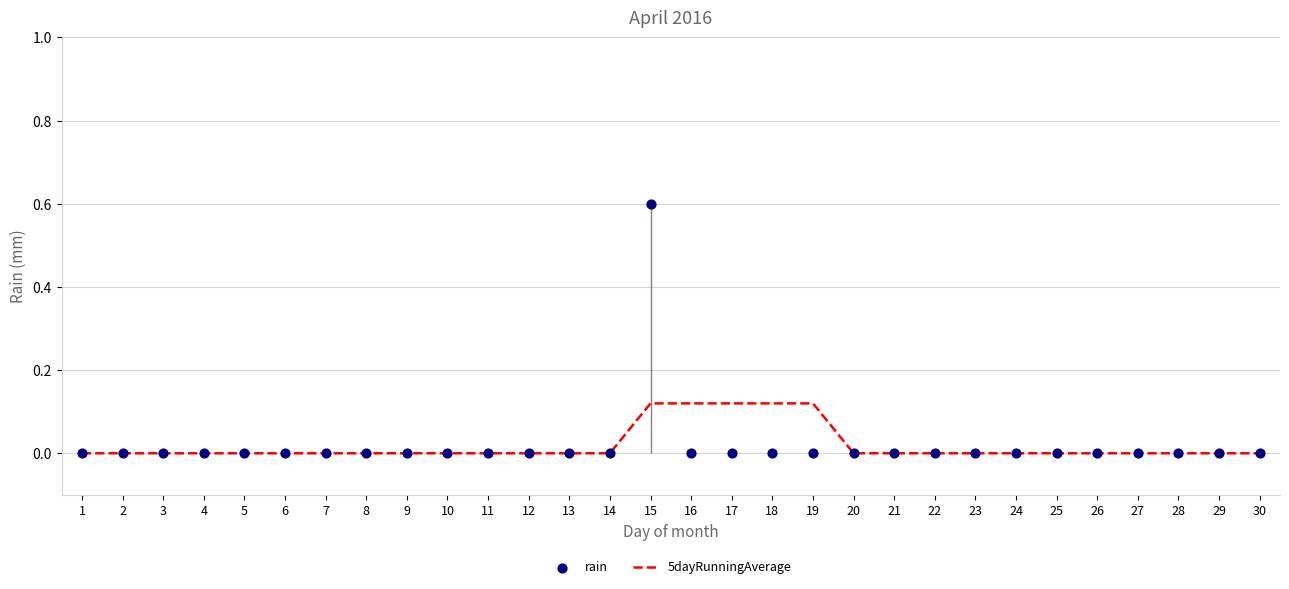

Is the value of 5dayRunningAverage at 25 greater than the value of rain at 4?

No